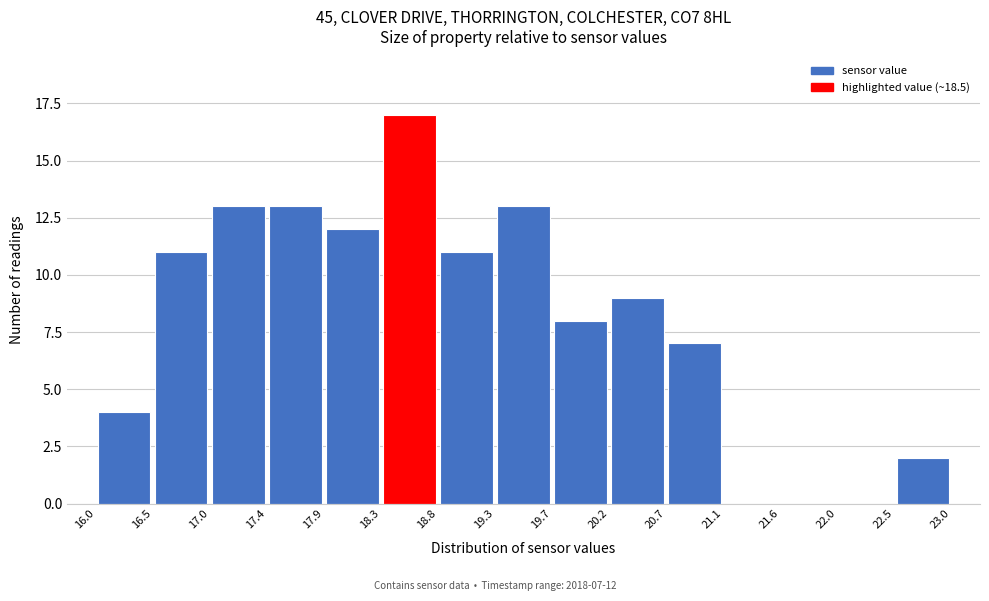

Over which range of the x-axis is the bar tallest?

18.3 to 18.8